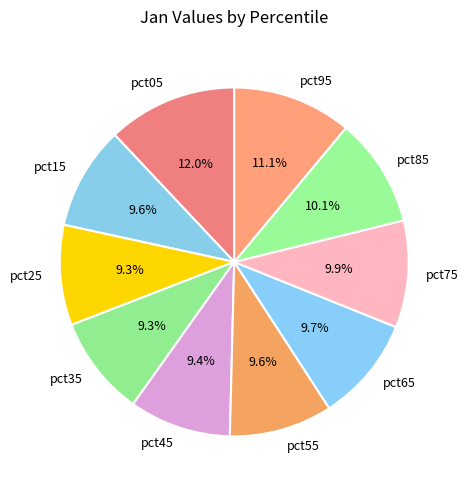

To the nearest percent, what is the difference between the pct05 and pct85 slice percentages?

2%